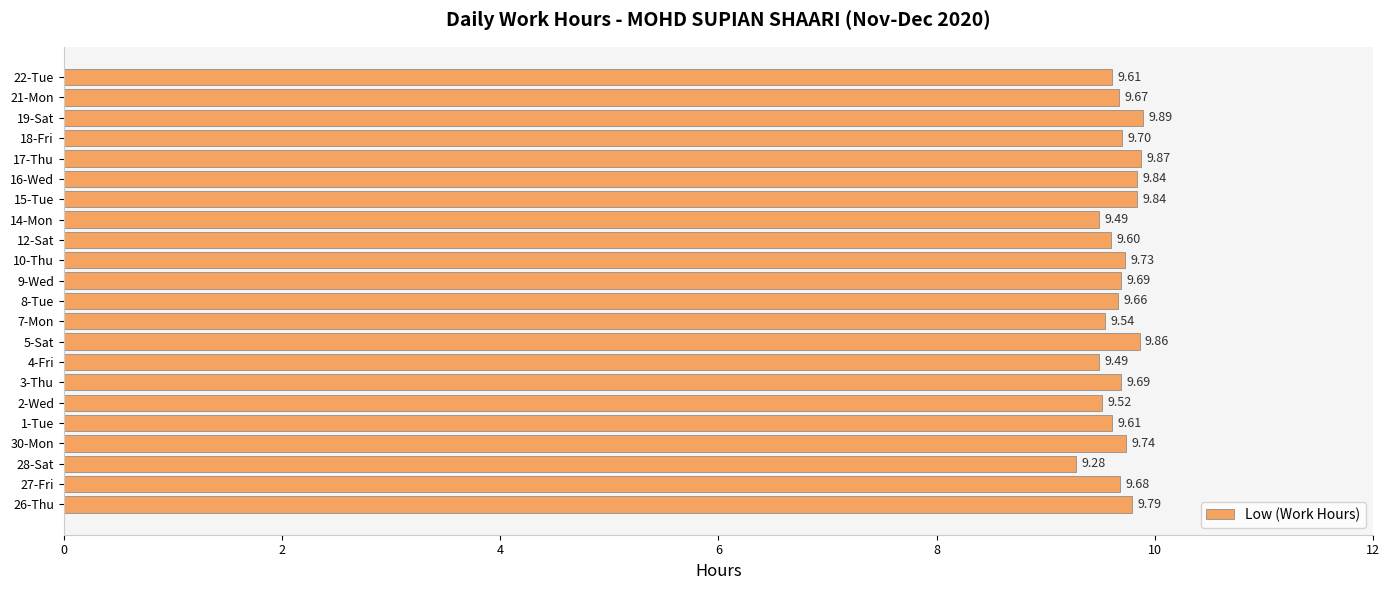

Between 30-Mon and 1-Tue, which is larger?

30-Mon